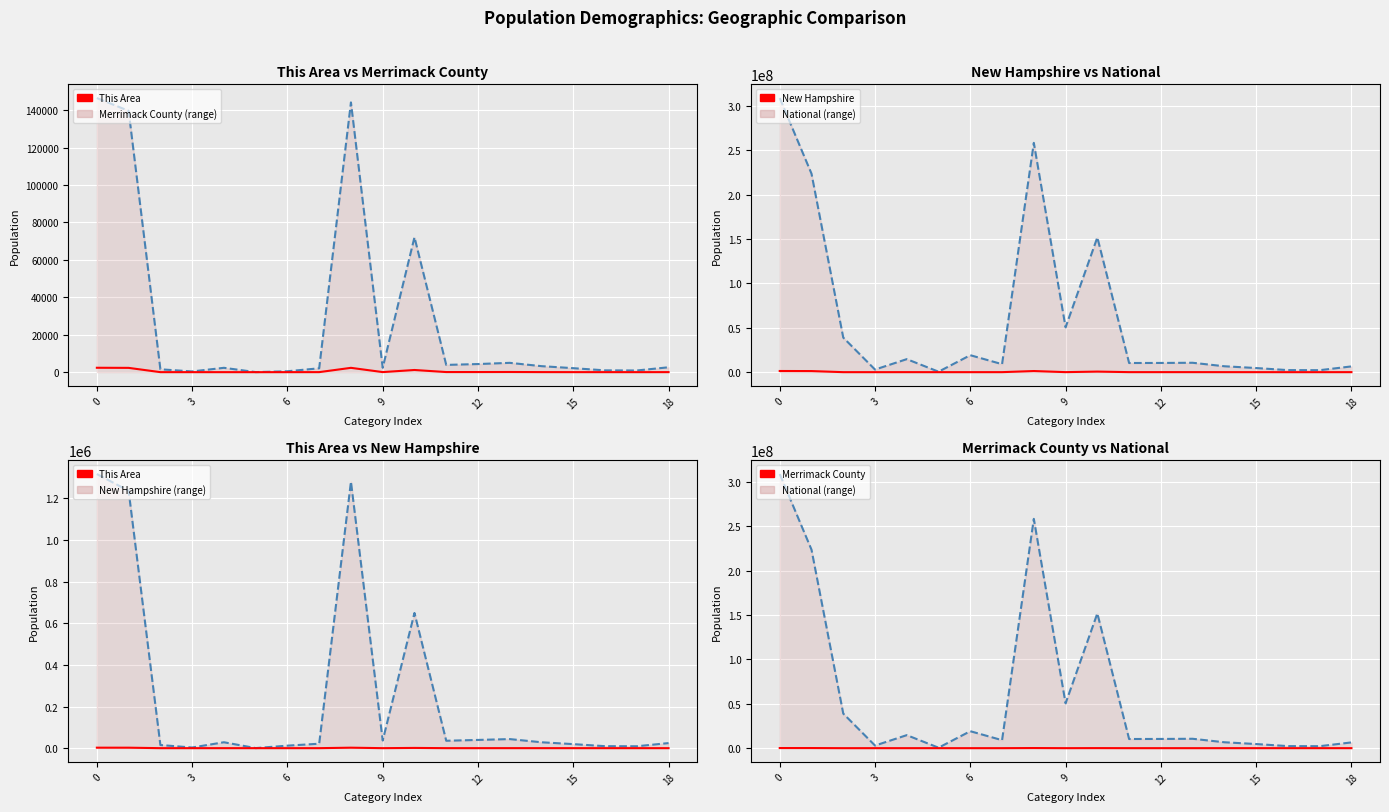

What is the label of the 11th point from the left?

10